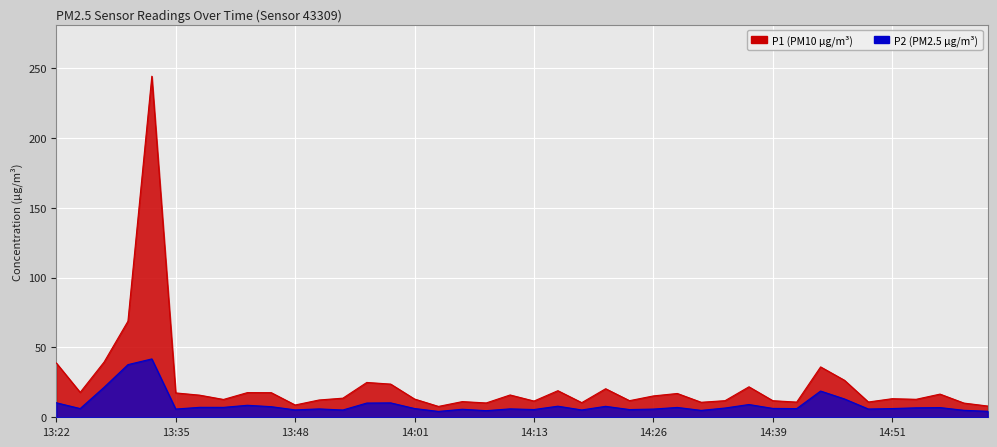

What is the maximum value for P2?

41.8